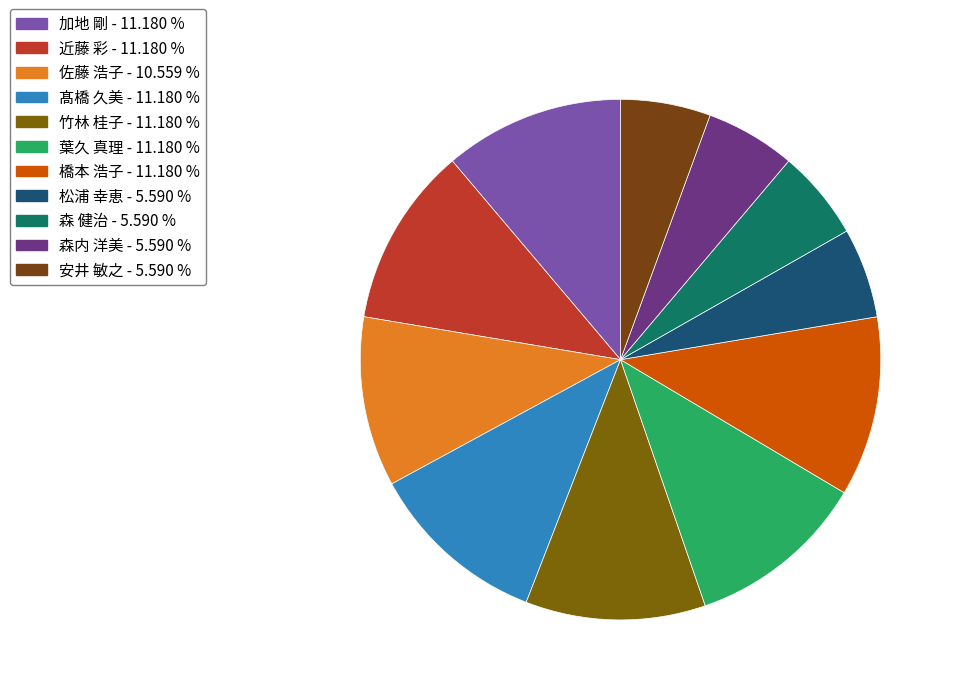

What is the ratio of the value at 竹林 桂子 to the value at 髙橋 久美?

1.0